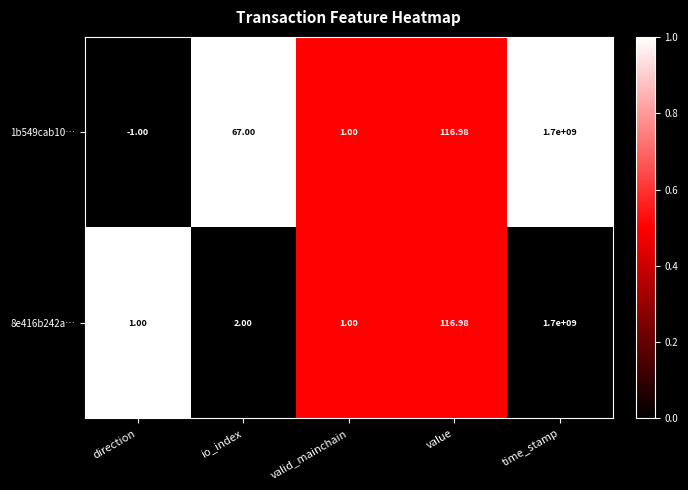

Which category has the highest value in the 1b549cab10… series?

time_stamp